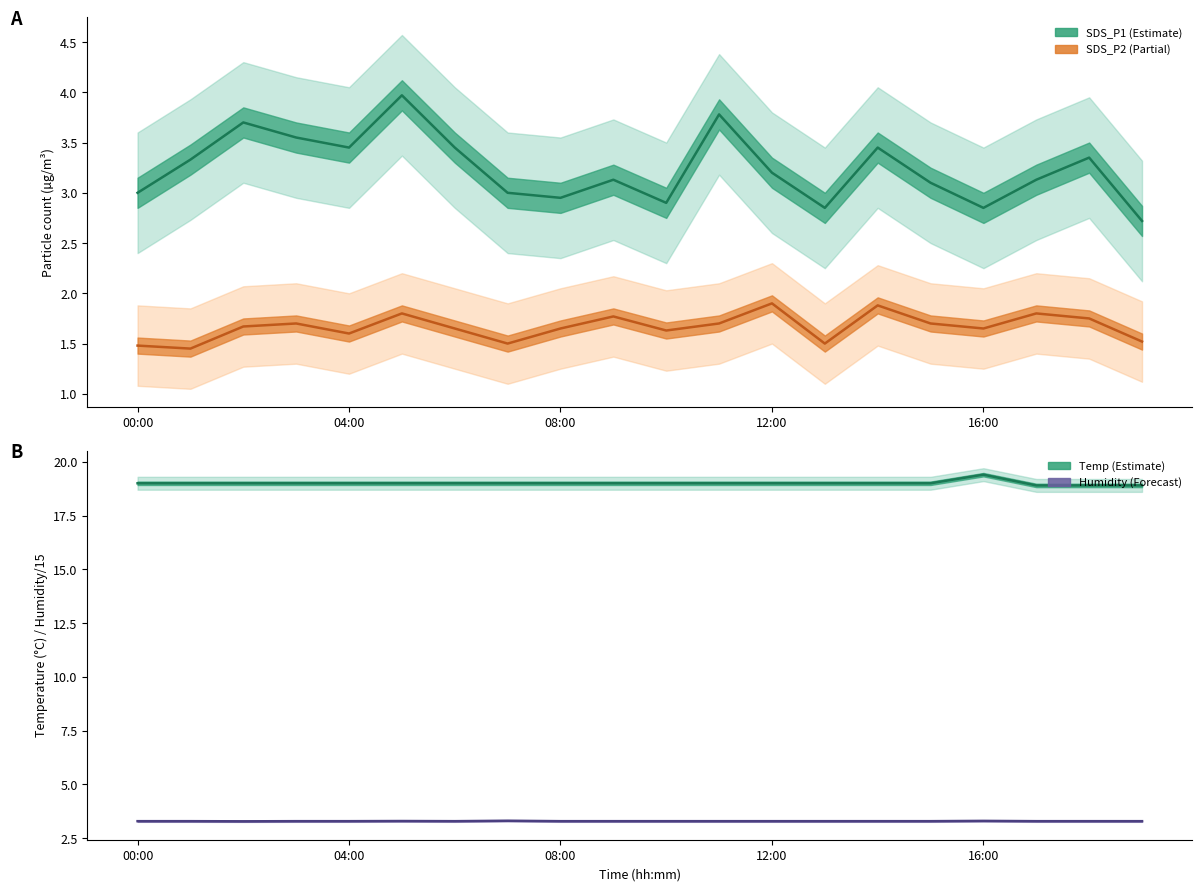

Is it true that Temp equals 5.8 at 04:00?

False